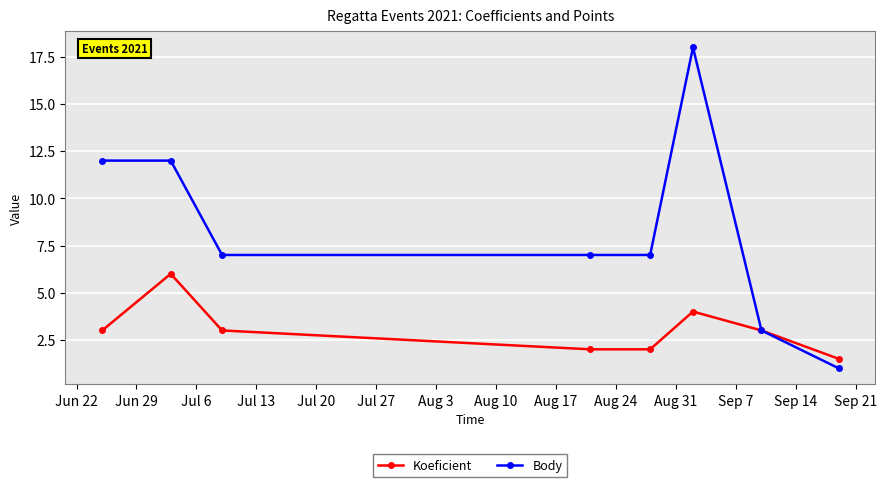

At how many categories does at least one series exceed 11?

3